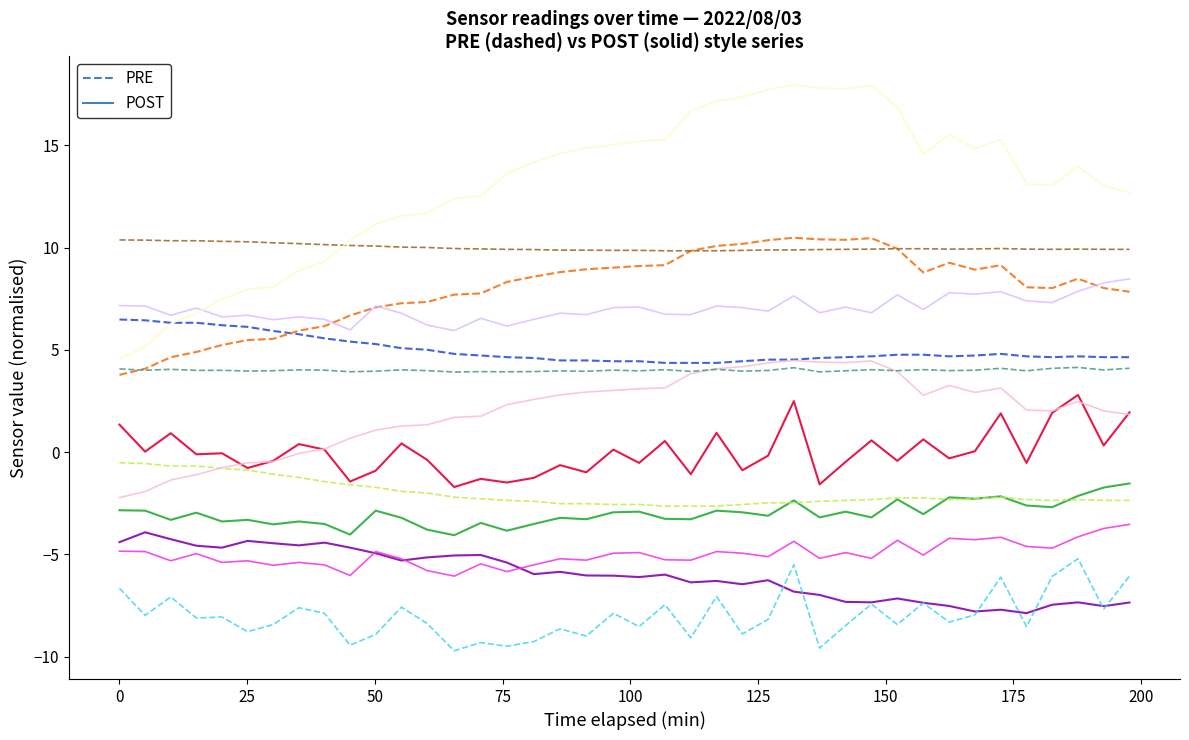

What is the maximum value shown in the chart?

18.0